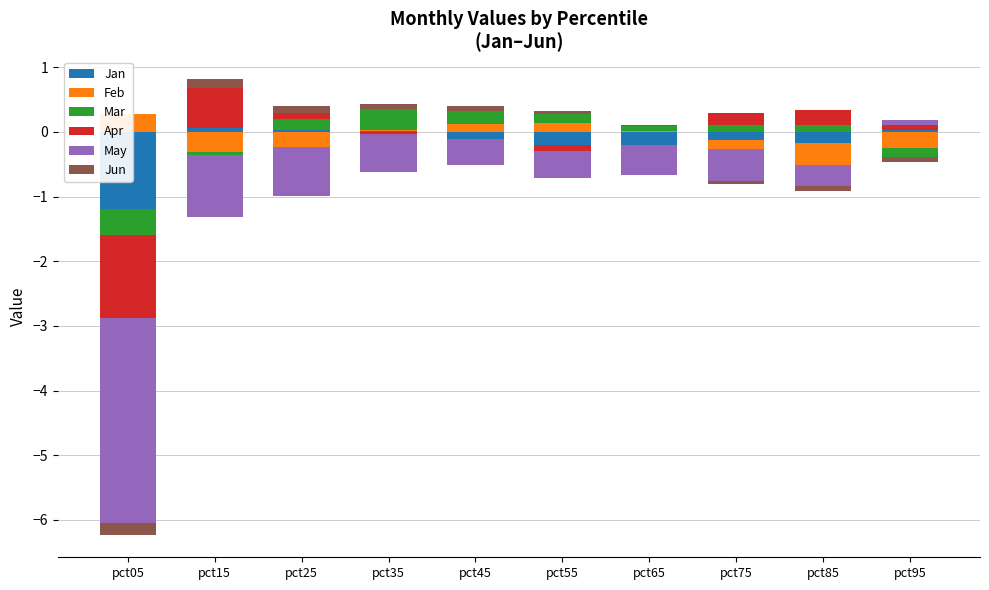

True or false: Jan has a value of 0.0 at pct45.

False